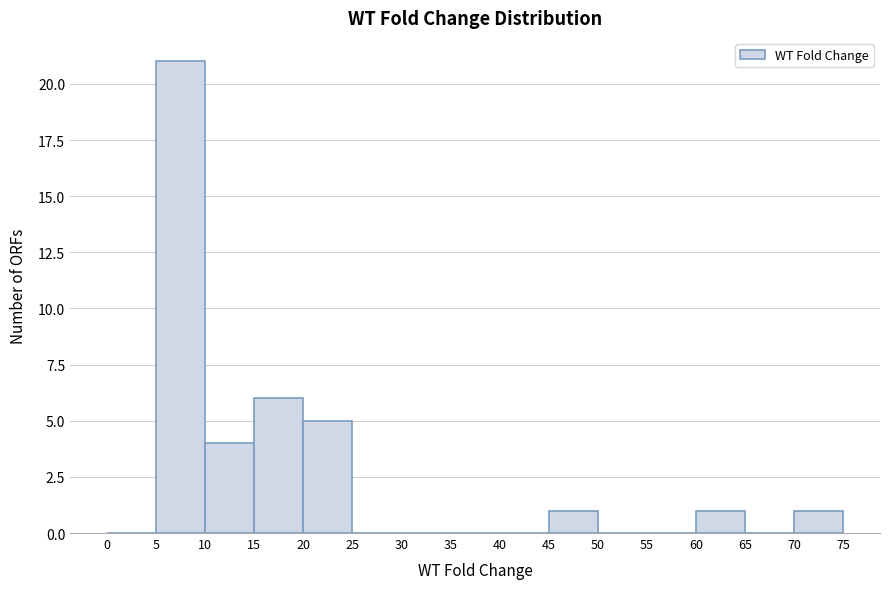

Reading left to right, list every bar in this chart as the range it spans on the x-axis followed by its height. The values are not printed on the chart, so give them approximately, as read against the axis.

0 to 5: 0
5 to 10: 21
10 to 15: 4
15 to 20: 6
20 to 25: 5
25 to 30: 0
30 to 35: 0
35 to 40: 0
40 to 45: 0
45 to 50: 1
50 to 55: 0
55 to 60: 0
60 to 65: 1
65 to 70: 0
70 to 75: 1